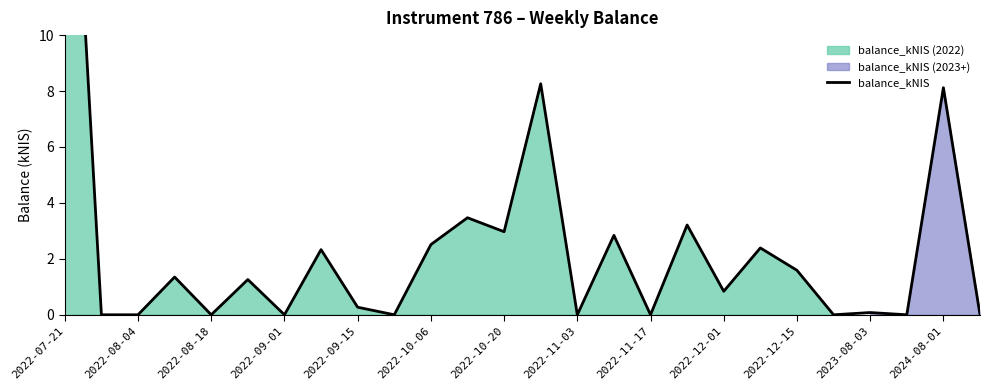

What is the sum of the values at 25 and 17?

3.2